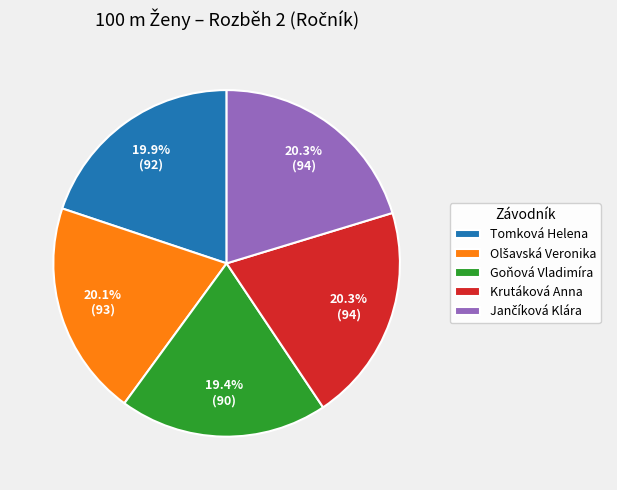

Is Krutáková Anna the majority of the pie?

No